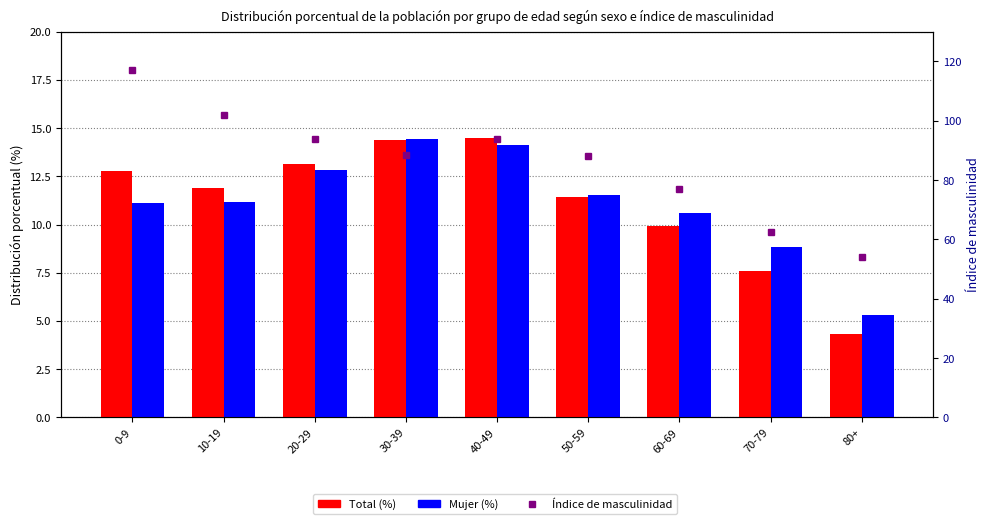

At 10-19, list the series in order from largest to smallest.

Índice de masculinidad, Total (%), Mujer (%)